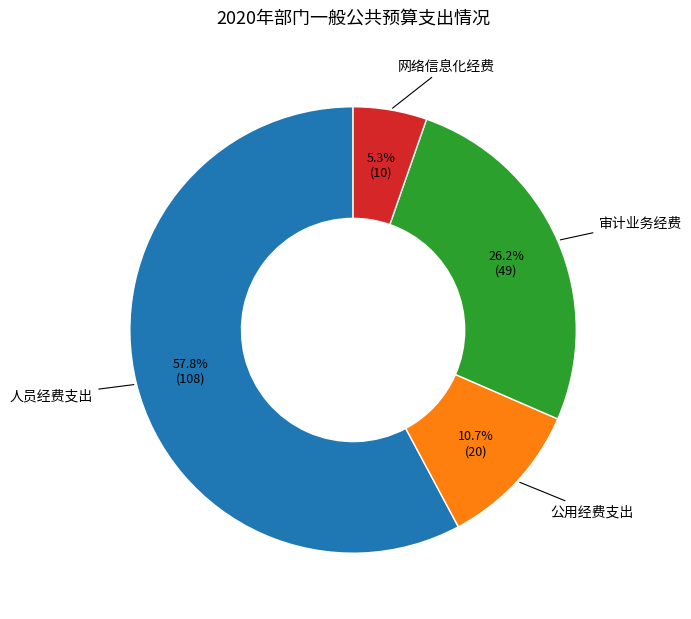

To the nearest percent, what is the average slice percentage?

25%